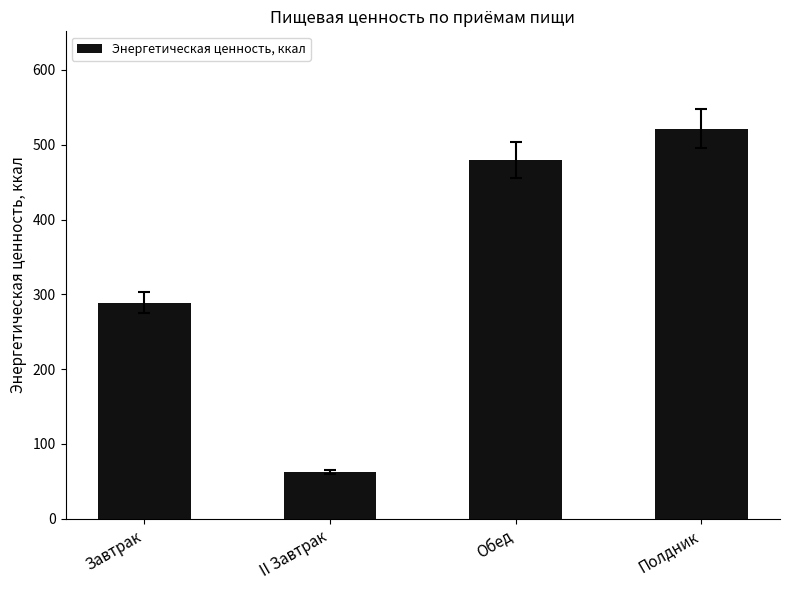

Reading left to right, extract all data points from this chart.

Завтрак=288.8	II Завтрак=62.6	Обед=479.8	Полдник=521.3